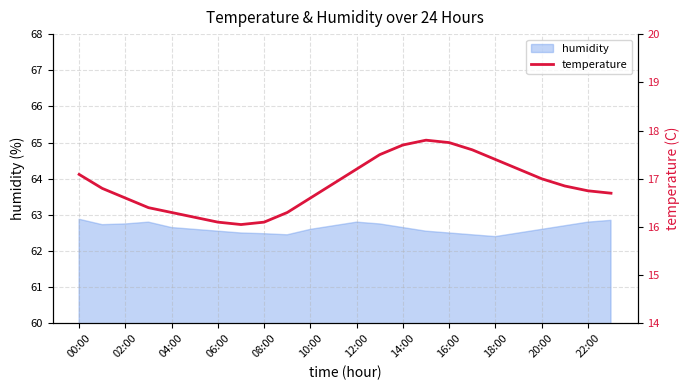

What is the maximum value for humidity?

62.9